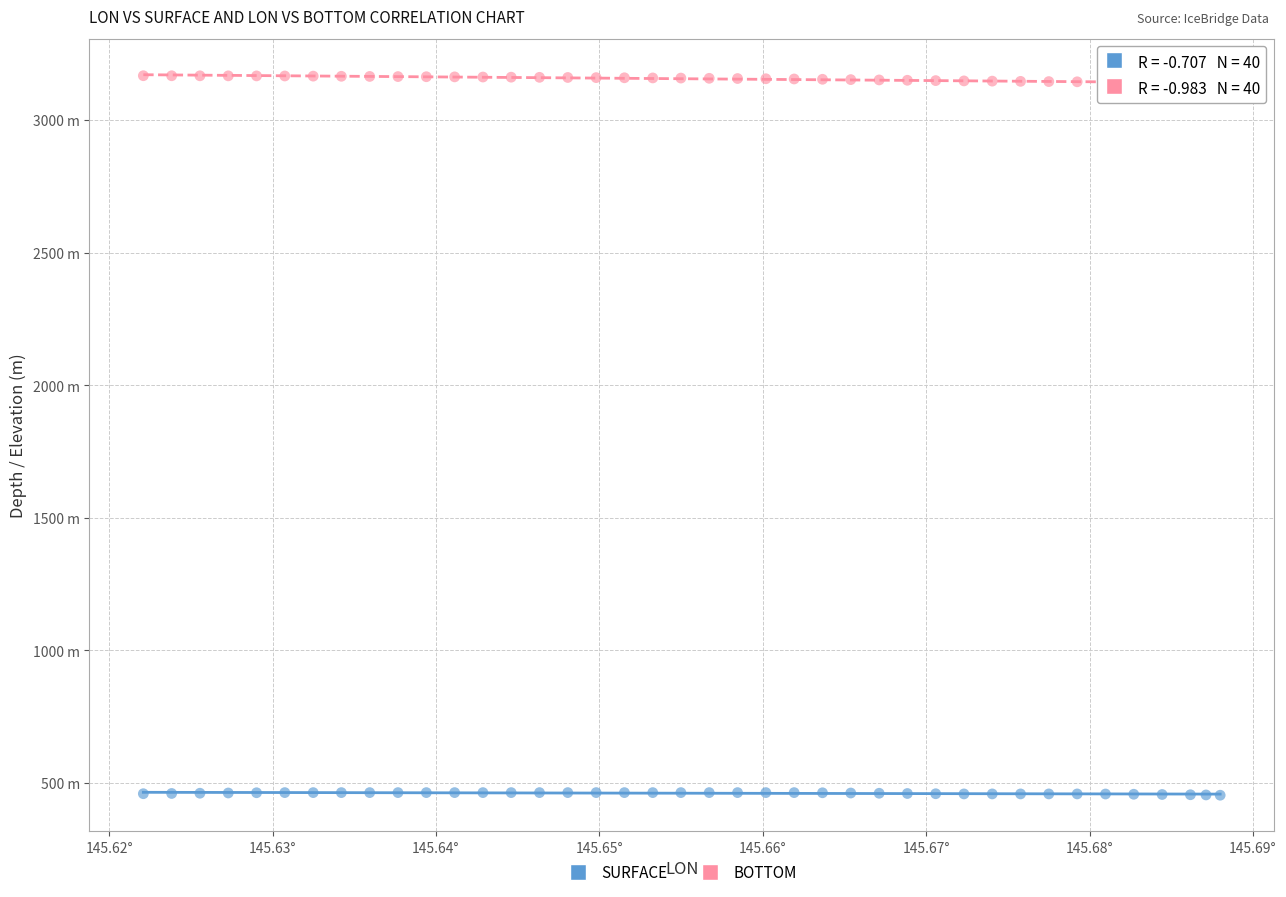

What are all the series names shown in the legend?

SURFACE, BOTTOM